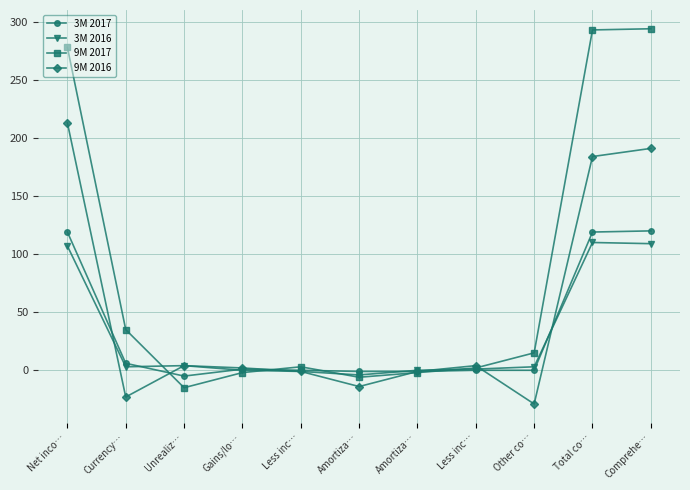

What value does the 9M 2016 series have at Other co…, to the nearest 5?

-30